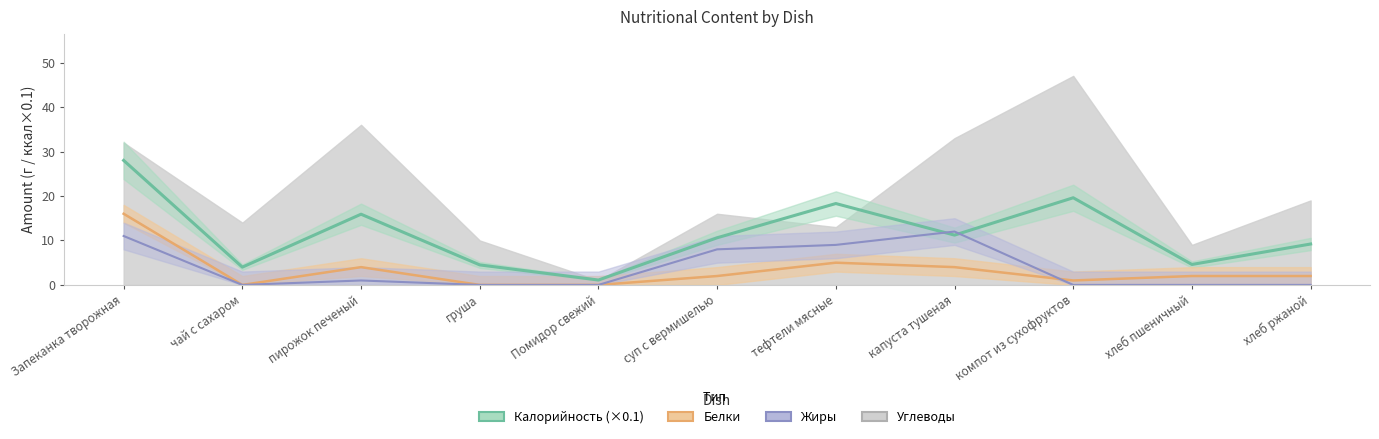

What is the label of the 3rd point from the left?

пирожок печеный